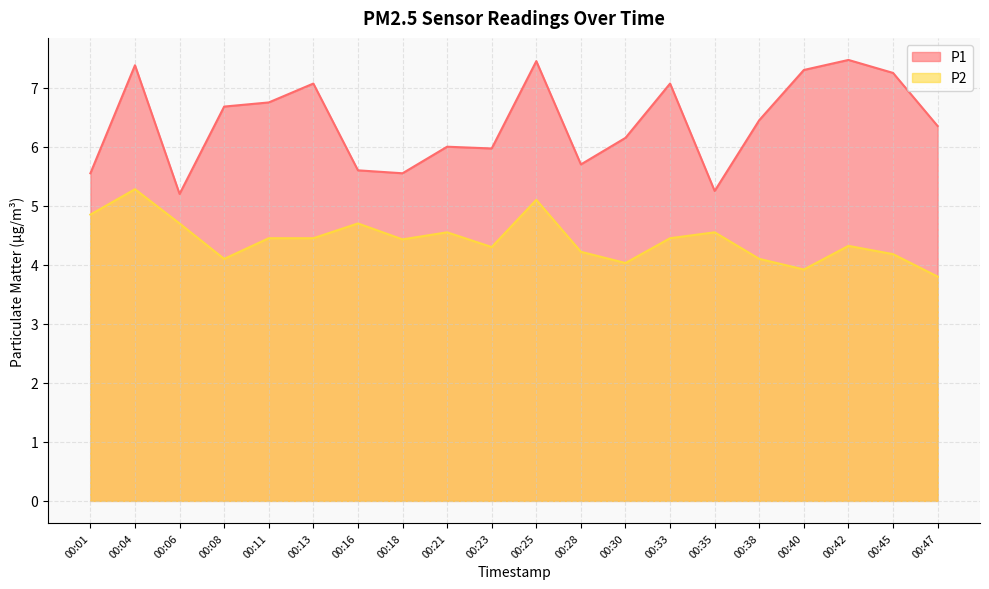

What are all the series names shown in the legend?

P1, P2